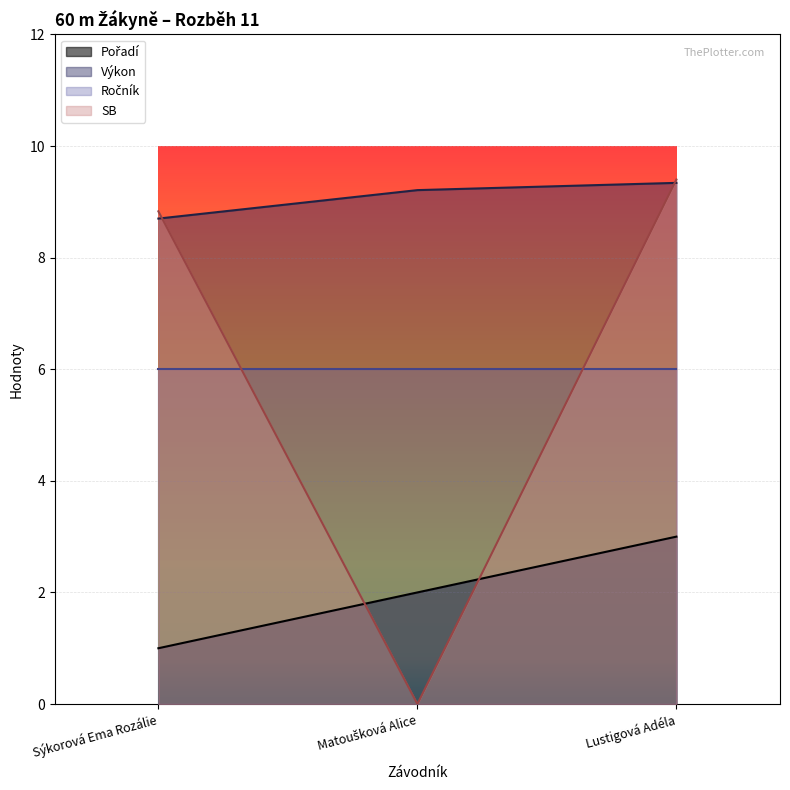

What is the value of the Výkon point at the 2nd from the left?

9.2